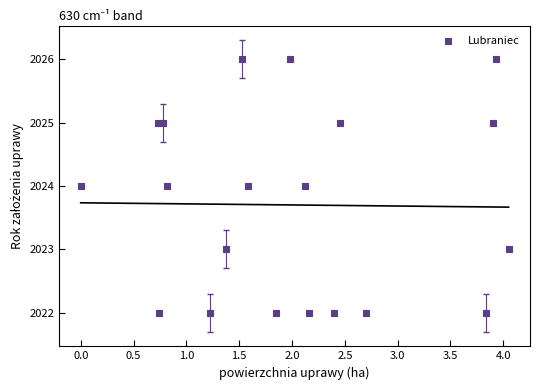

What is the range of Y values (max minus min)?

4